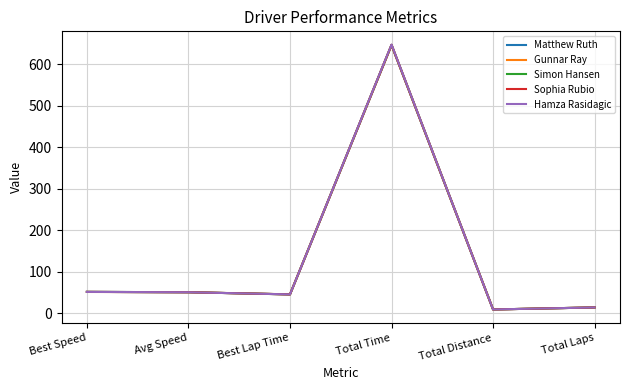

What position from the right is Total Time?

3